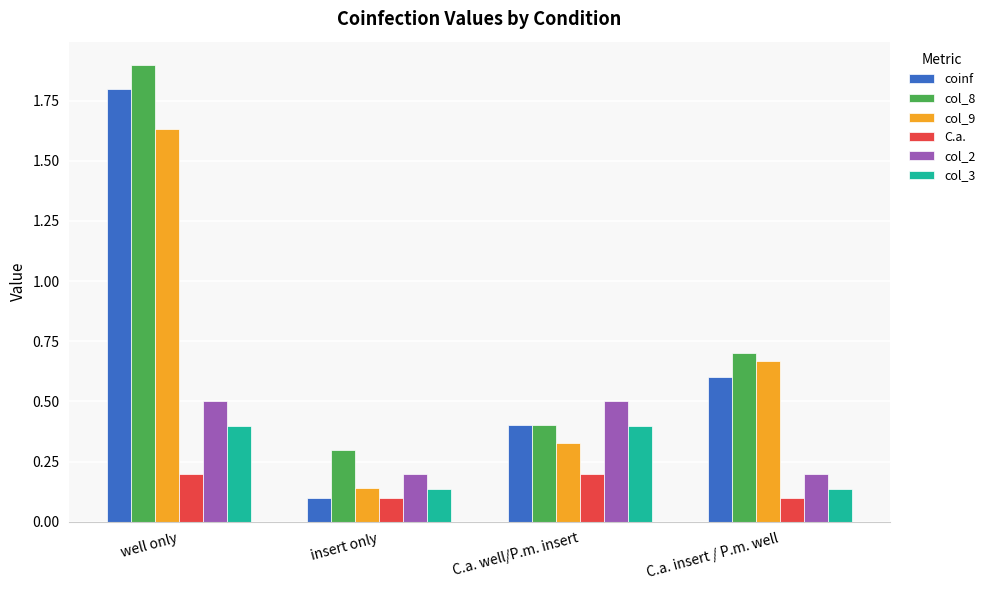

What are all the series names shown in the legend?

coinf, col_8, col_9, C.a., col_2, col_3